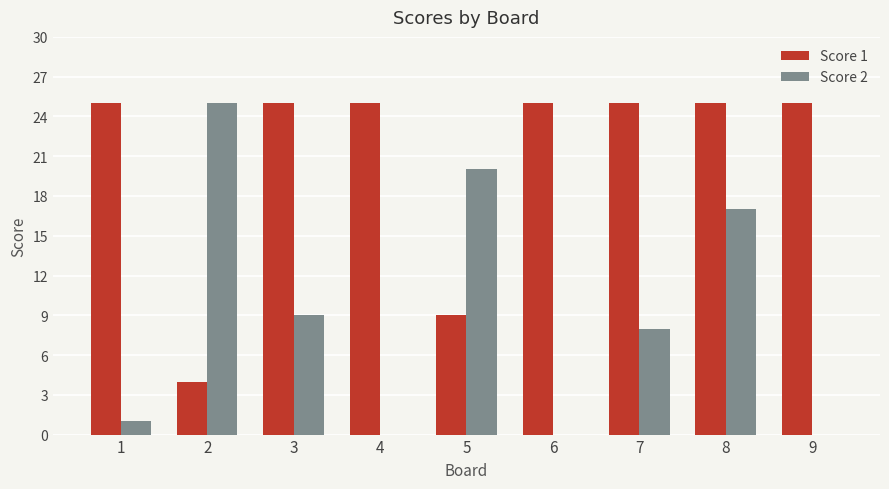

At which category is the sum across all series the highest?

8